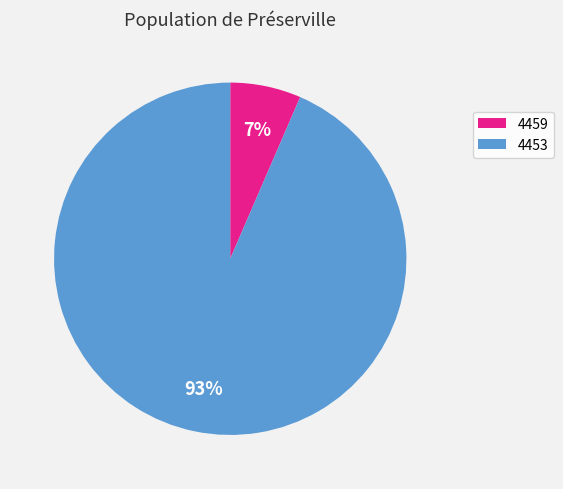

To the nearest percent, what is the combined percentage of 4453 and 4459?

100%